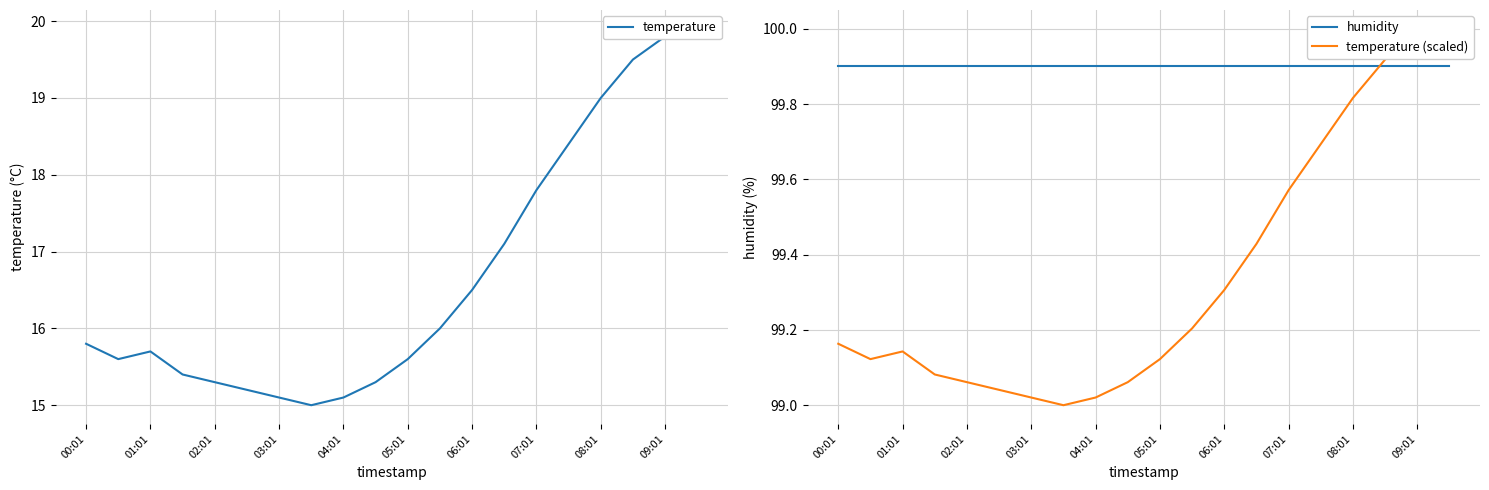

True or false: humidity has a value of 99.9 at 11.

True